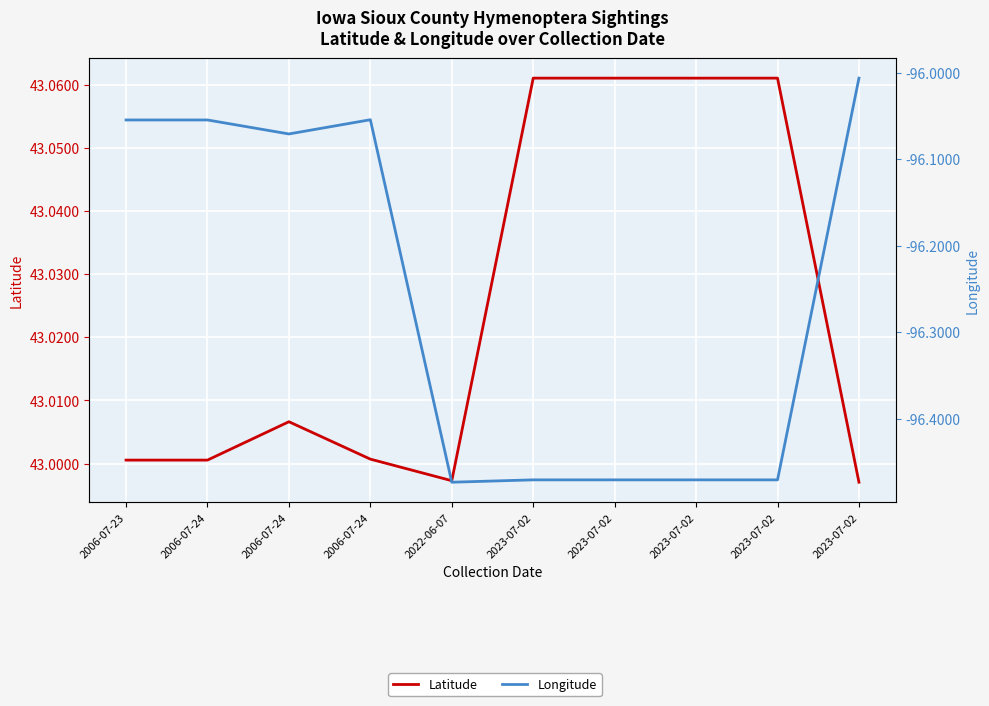

Which series has the largest total across all categories?

Latitude